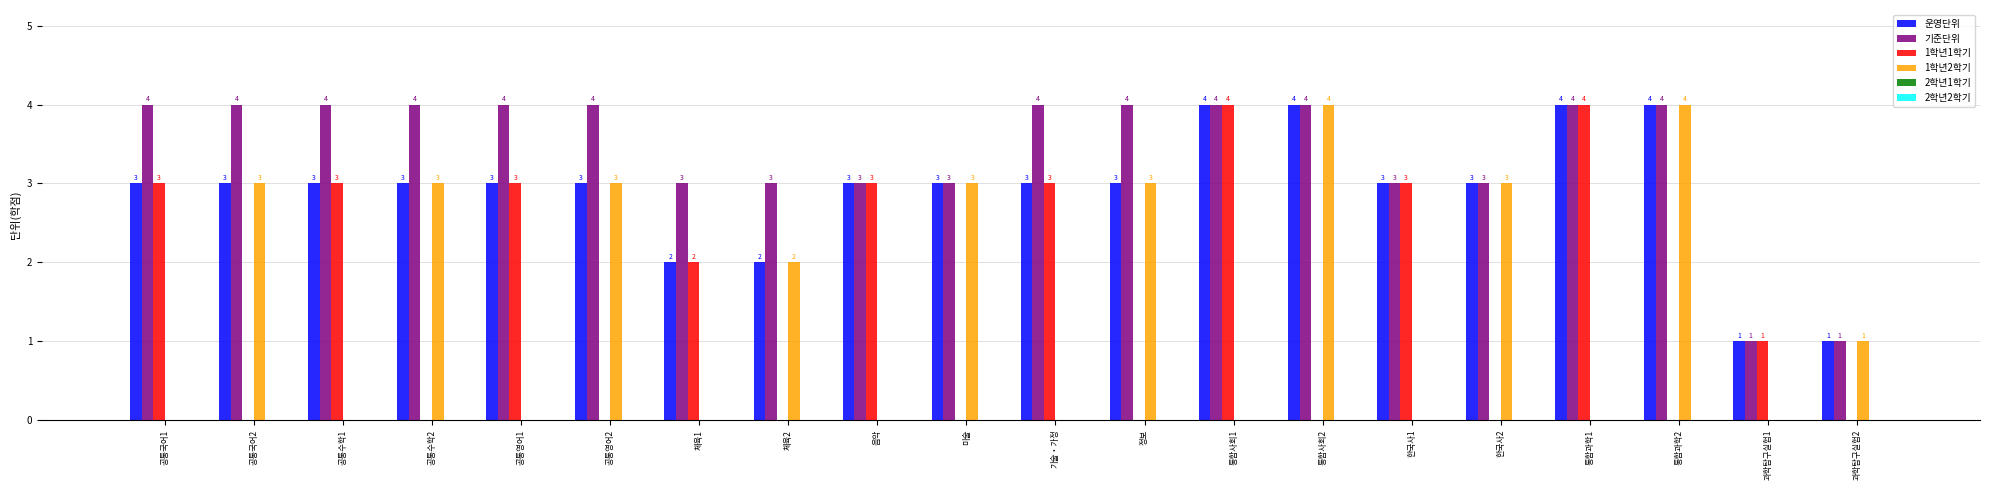

How many distinct data groups are displayed?

4